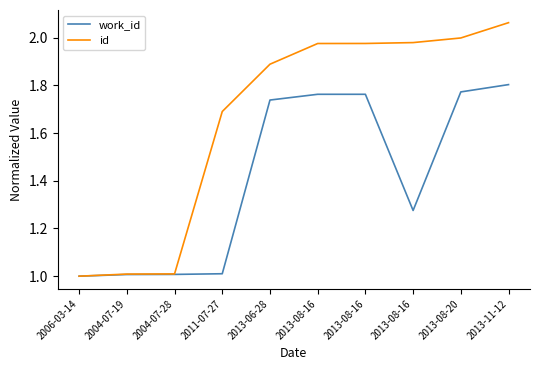

At which label does id reach its peak?

2013-11-12